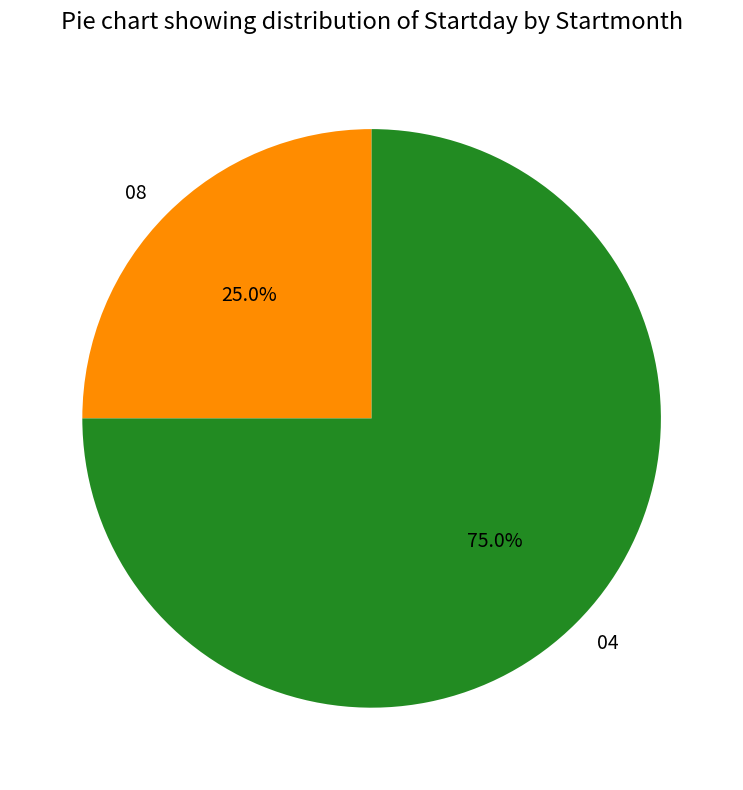

What percentage is the 04 slice, to the nearest percent?

75%